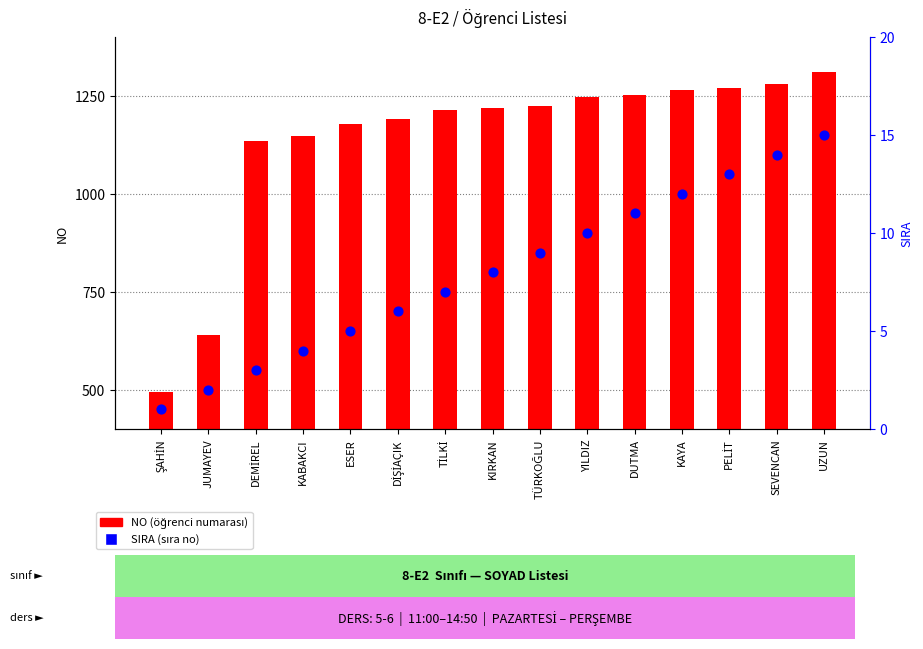

At which category is the sum across all series the highest?

UZUN